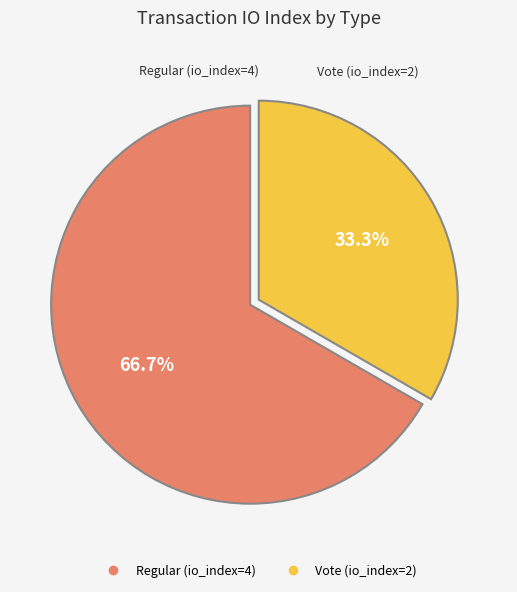

True or false: Regular (io_index=4) accounts for 76% of the total.

False